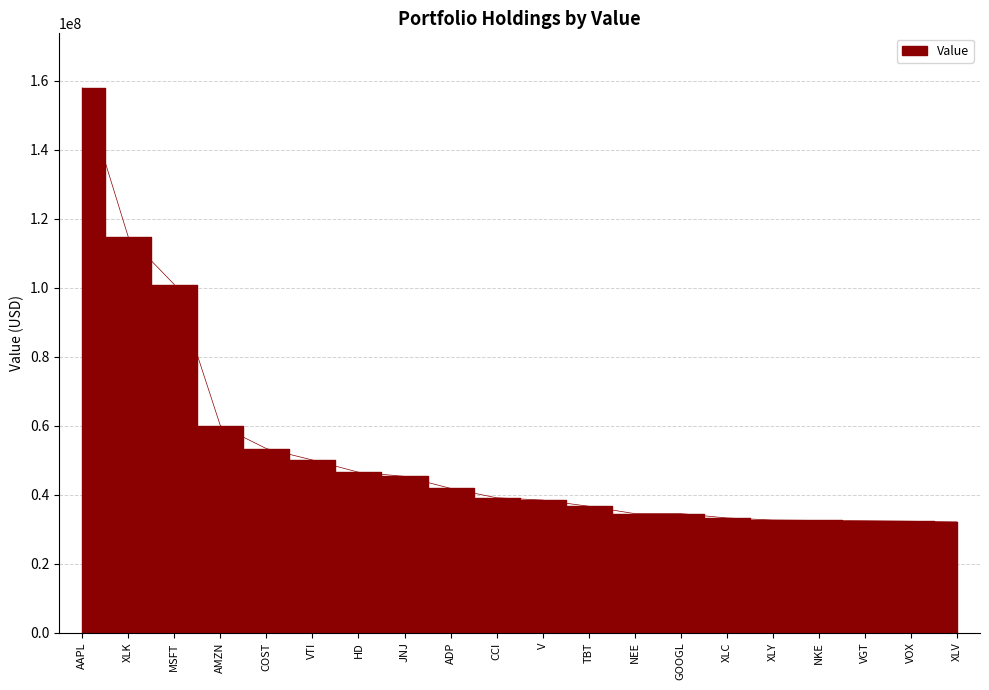

Read the value at XLV, to the nearest 100.

32056000